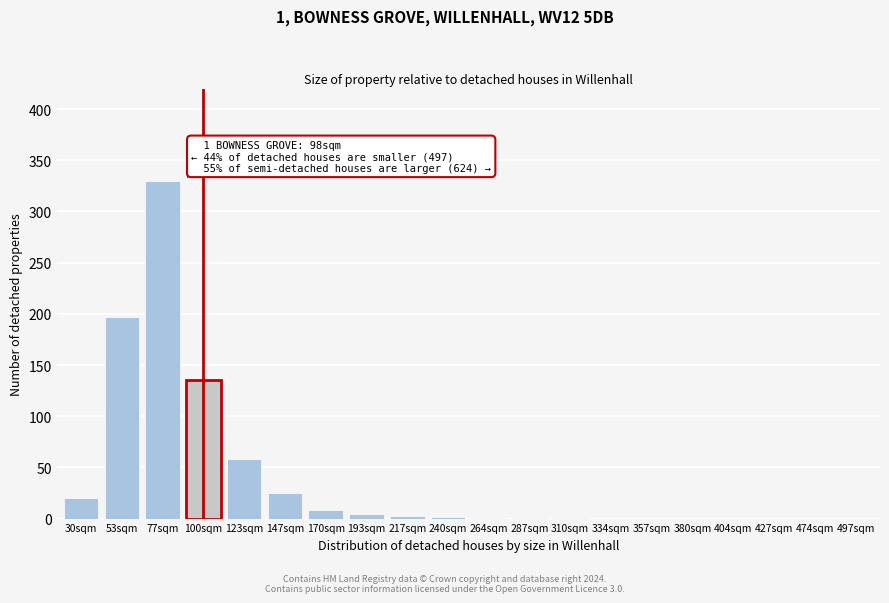

The value at 147sqm is 25. True or false?

True